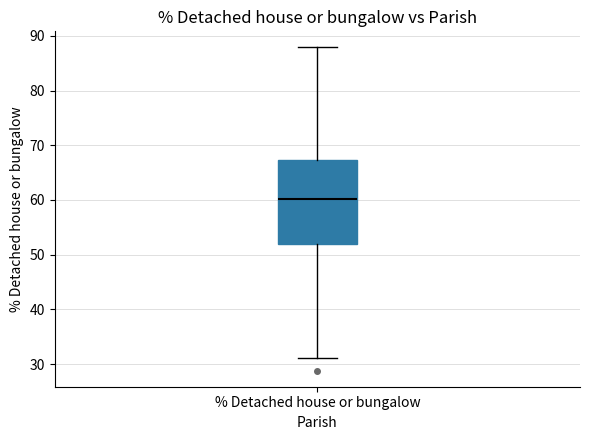

Where is the lower edge of the box for % Detached house or bungalow on the y-axis? The values are not printed on the chart, so give them approximately, as read against the axis.

52